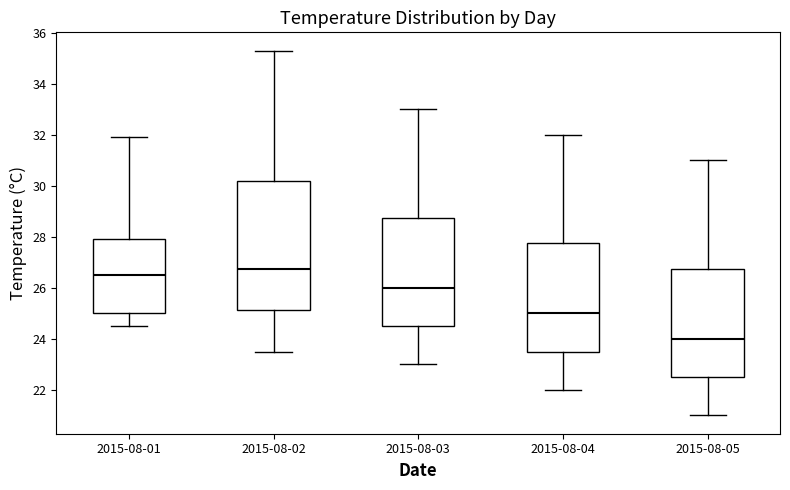

Where does the lower whisker of the box for 2015-08-04 end on the y-axis? The values are not printed on the chart, so give them approximately, as read against the axis.

22.0